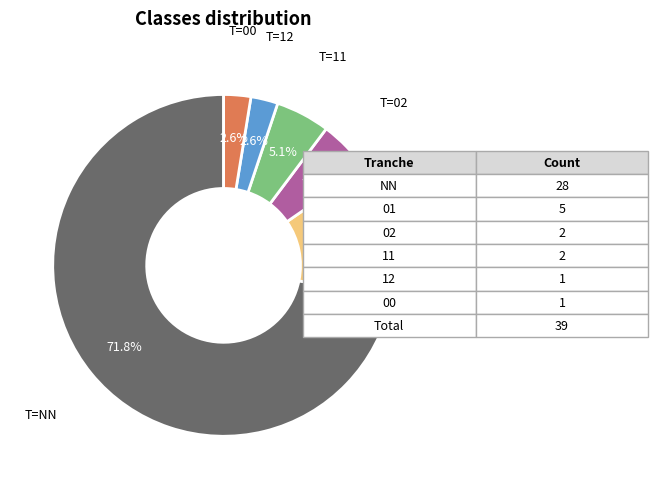

Is there any slice that represents more than half of the pie?

Yes